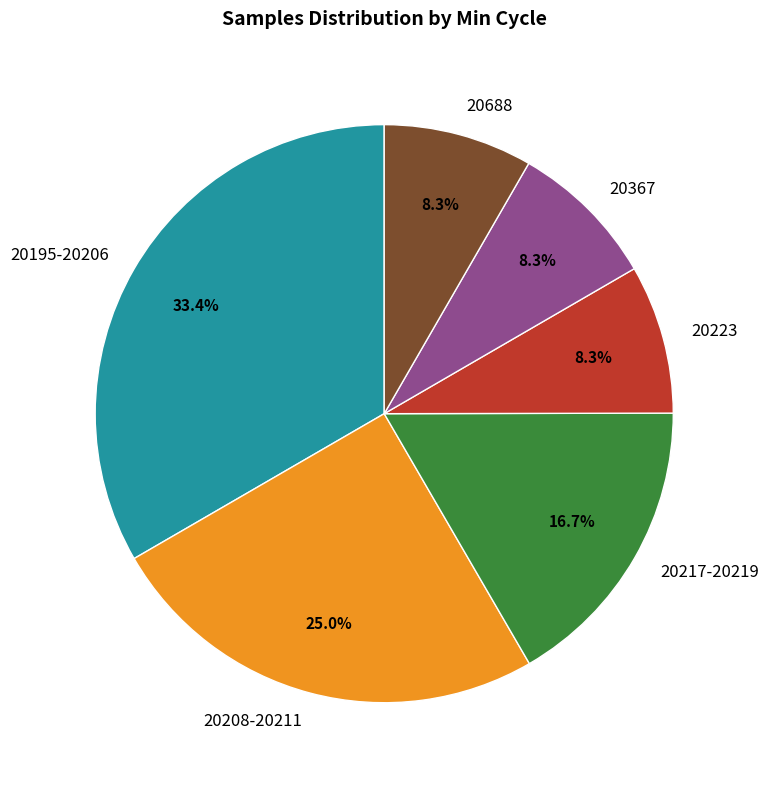

Combined, do 20367 and 20195-20206 account for over 50%?

No